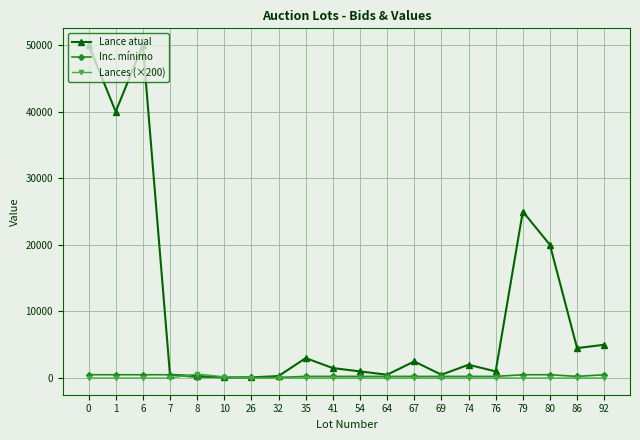

The value of Lances (×200) at 6 is 0. True or false?

True